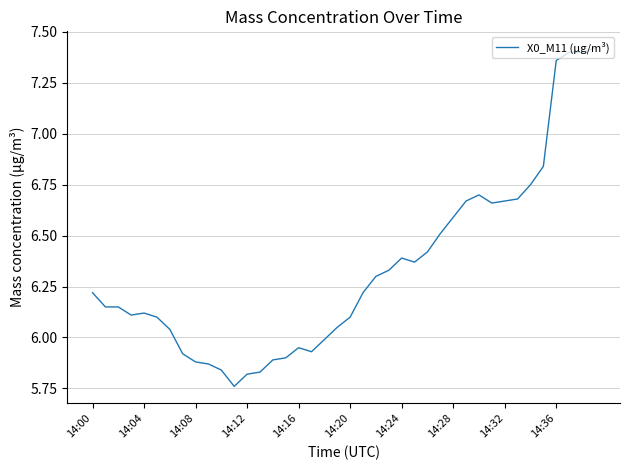

How many lines are shown in the chart?

1